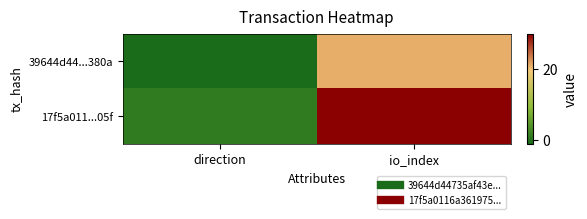

Rank the series at direction from highest to lowest value.

17f5a011...05f, 39644d44...380a